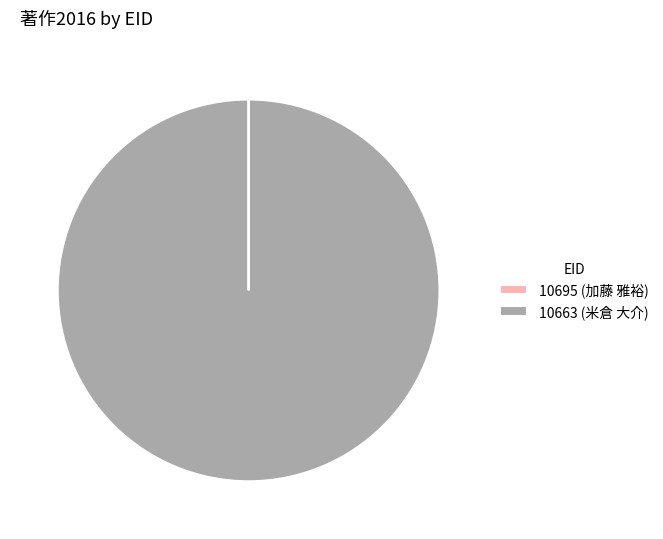

Does any single category account for the majority?

Yes